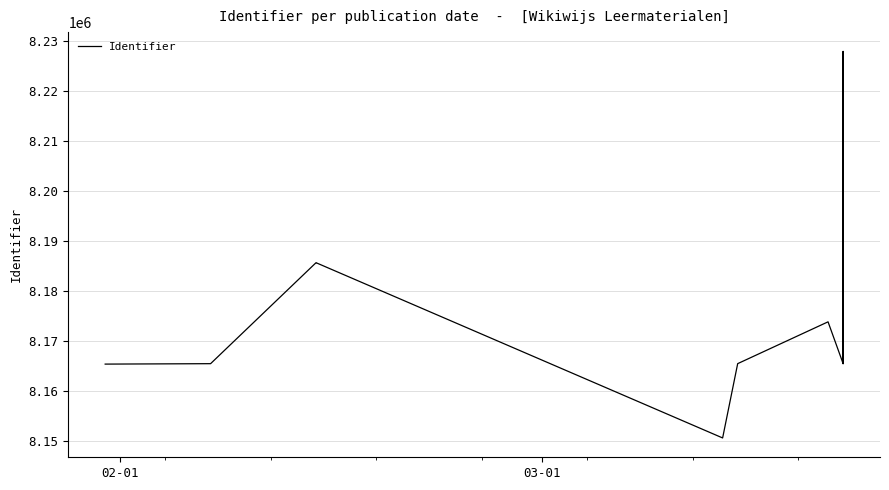

Reading left to right, what are all the values shown in this chart?

8165361	8165446	8185632	8185633	8185636	8150595	8165452	8173812	8165465	8210053	8165473	8227874	8165485